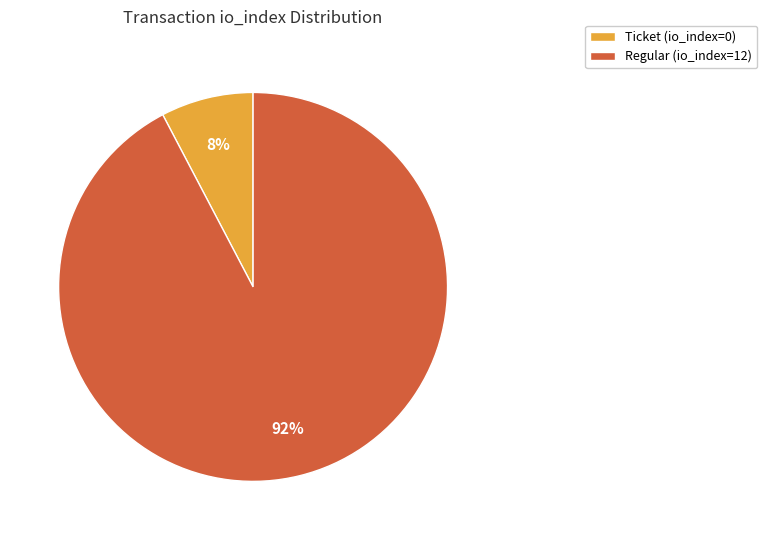

Which category has the smallest portion of the pie?

Ticket (io_index=0)